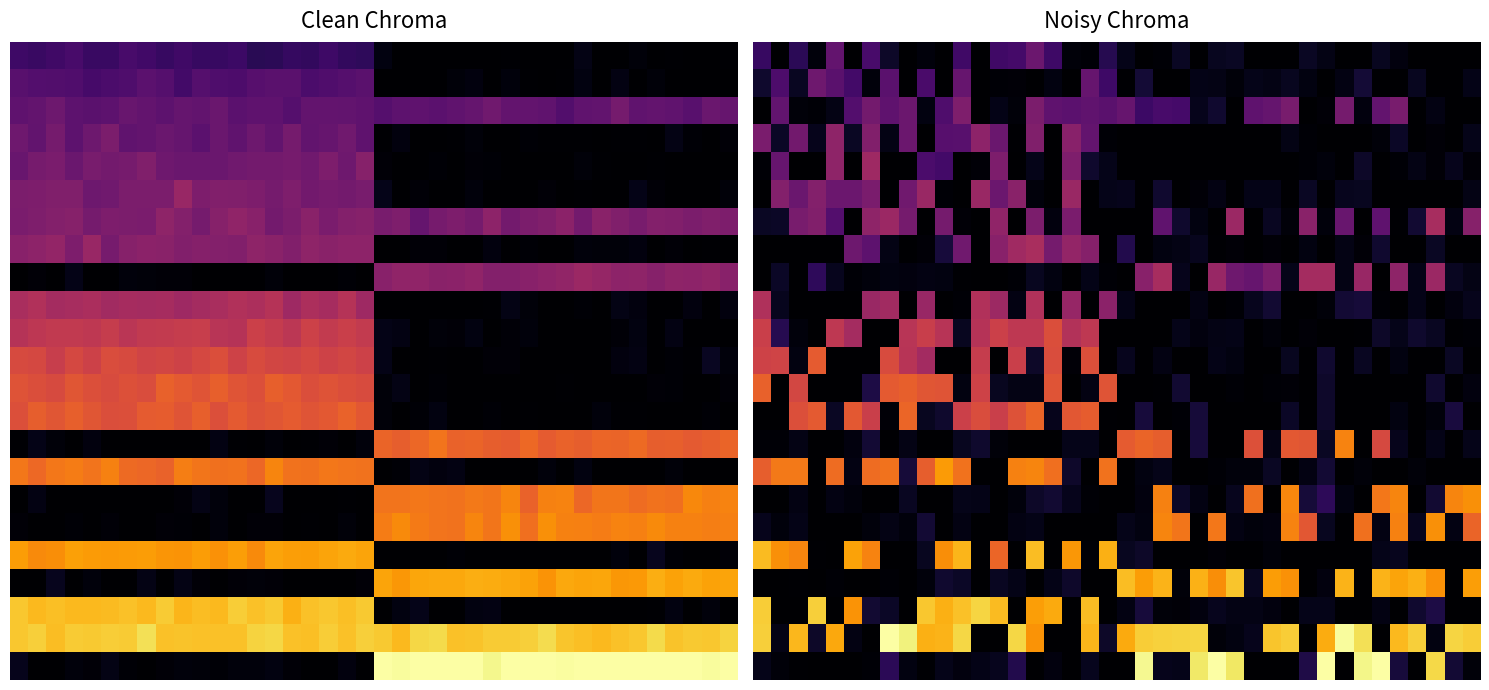

Between 29 and 36, which is larger?

29